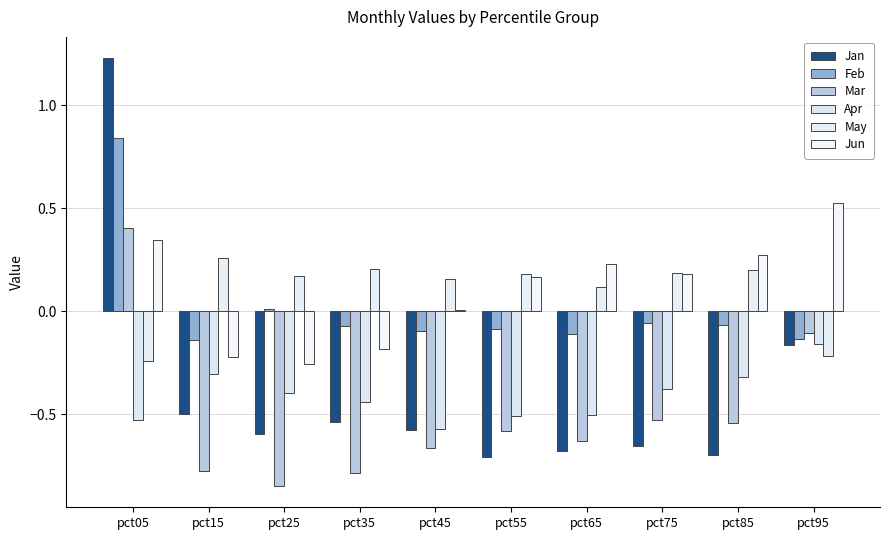

Which category has the highest value in the Feb series?

pct05